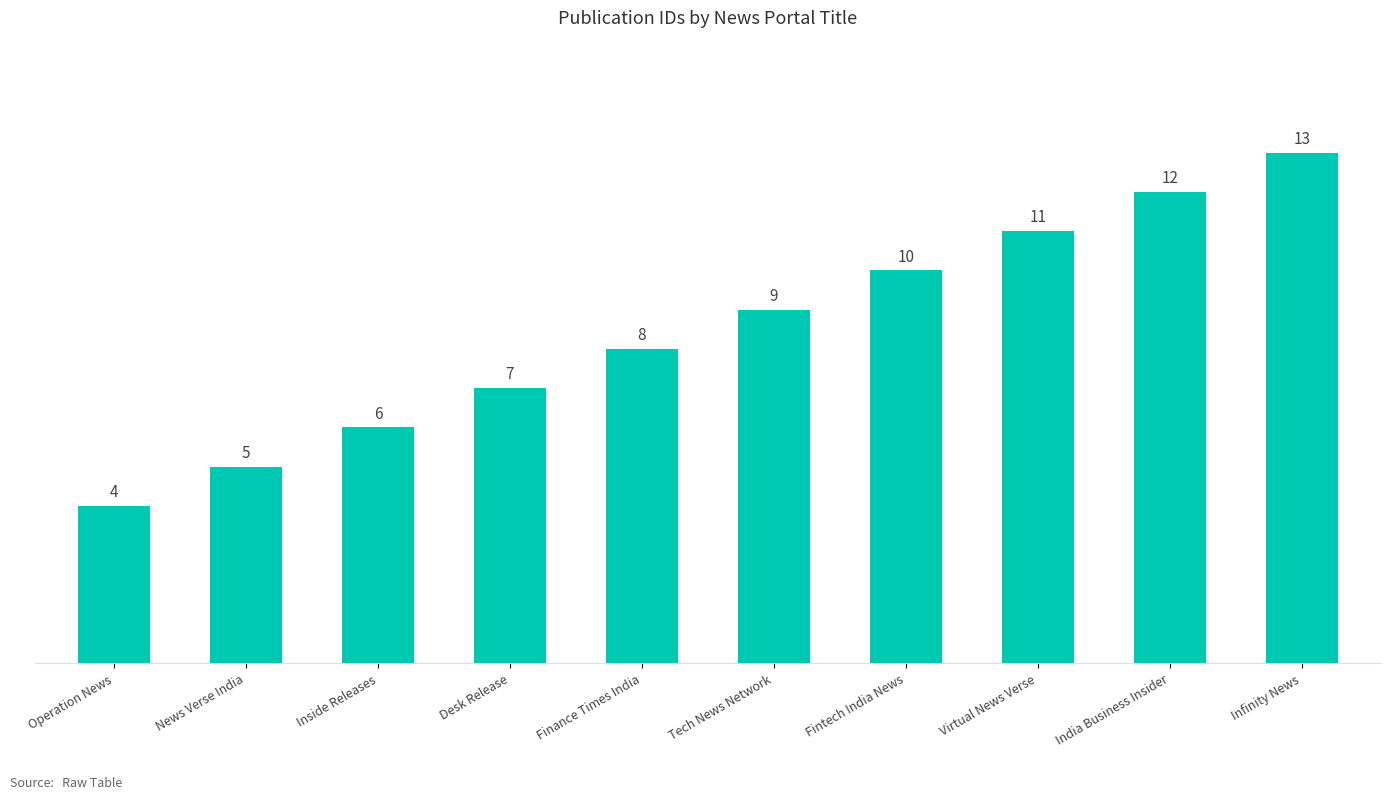

At which label is the value closest to 8?

Finance Times India